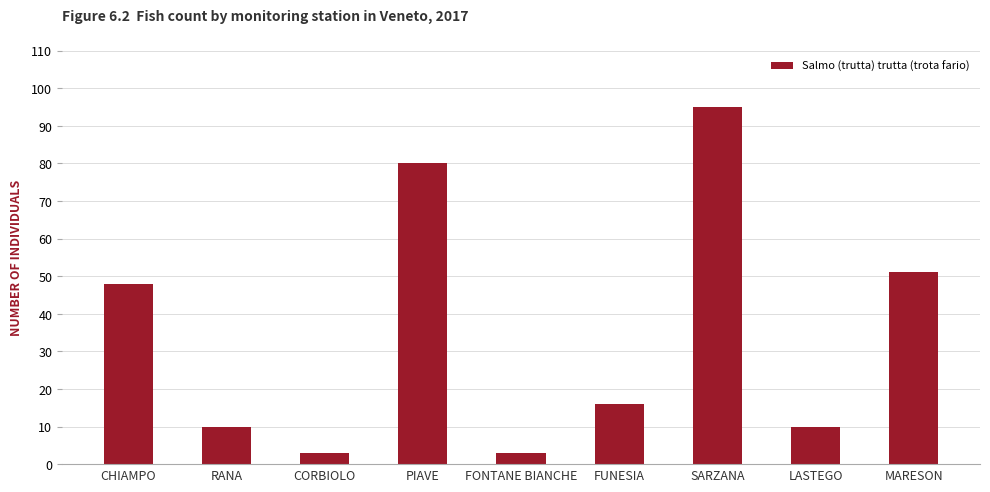

How many data points does each series have?

9